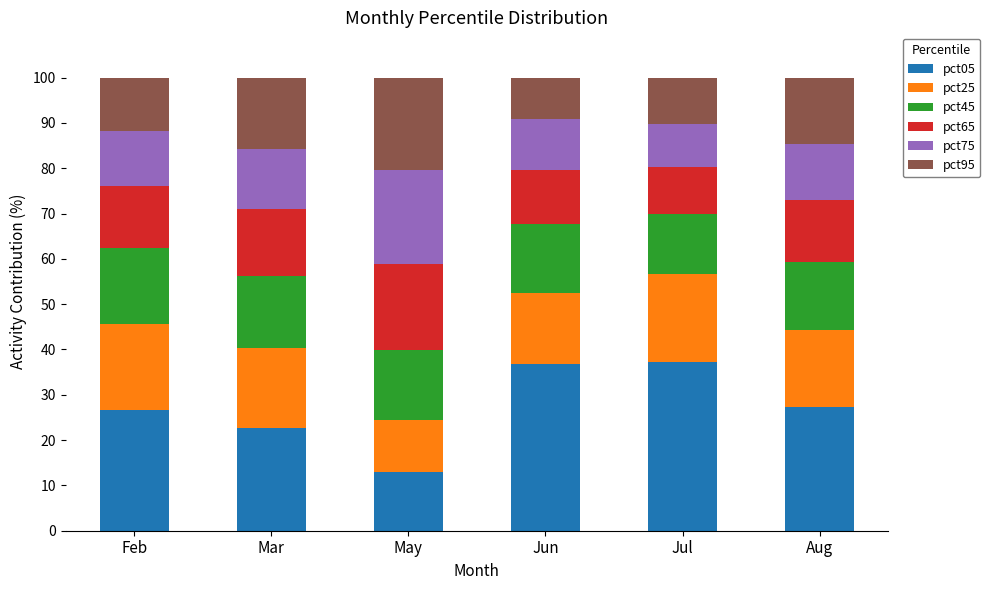

Is it true that pct05 equals 12.9 at May?

True